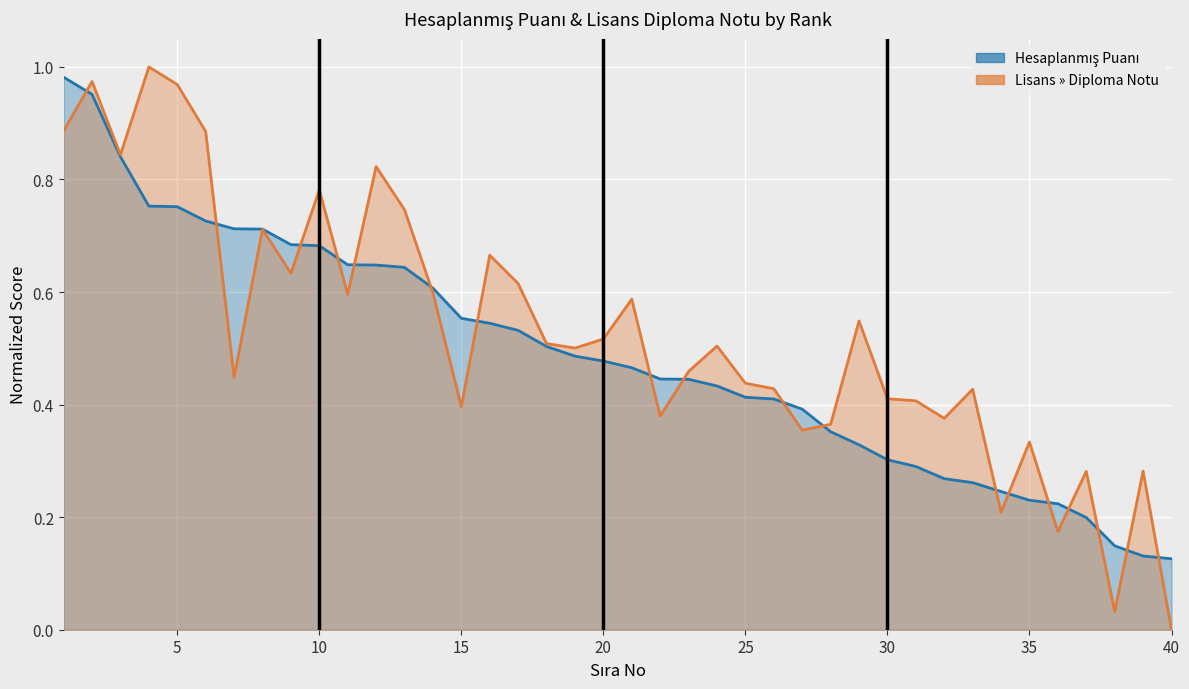

Where is the first local minimum for Lisans » Diploma Notu?

3